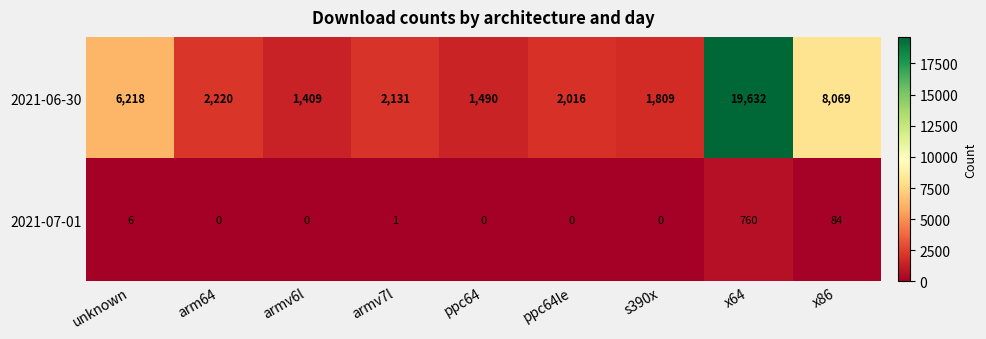

What is the difference between the second highest and minimum values in the 2021-07-01 series?

84